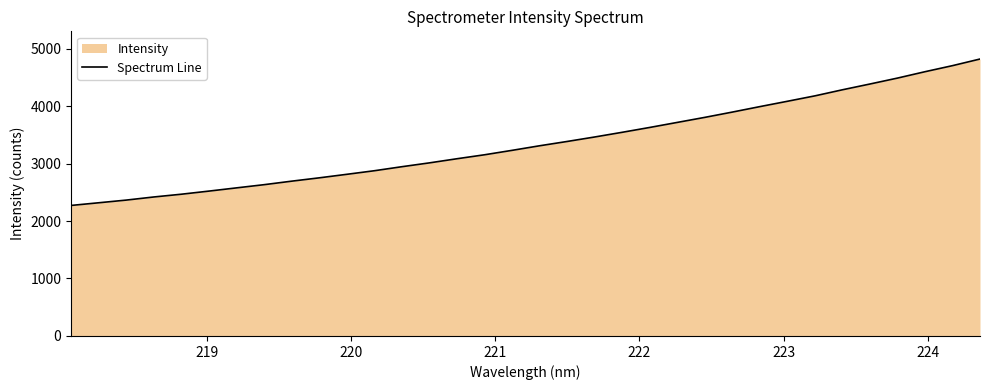

What is the difference between the maximum and minimum values?

2547.1